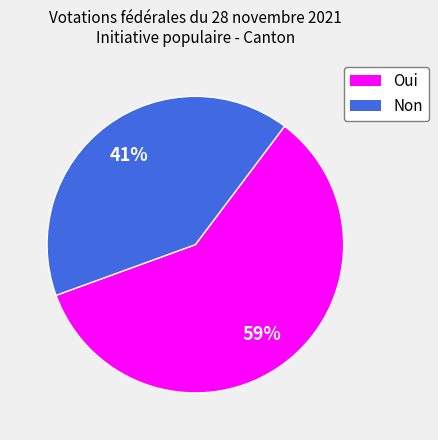

Does Oui represent more than half of the total?

Yes